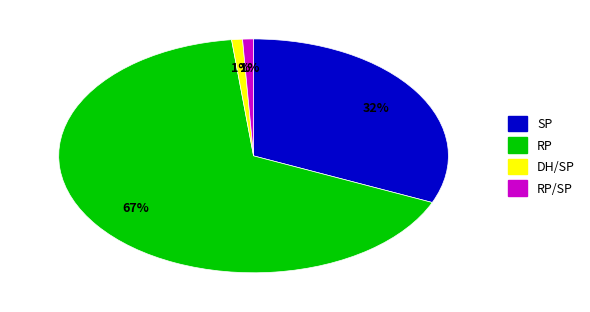

Is there a majority slice in this chart?

Yes